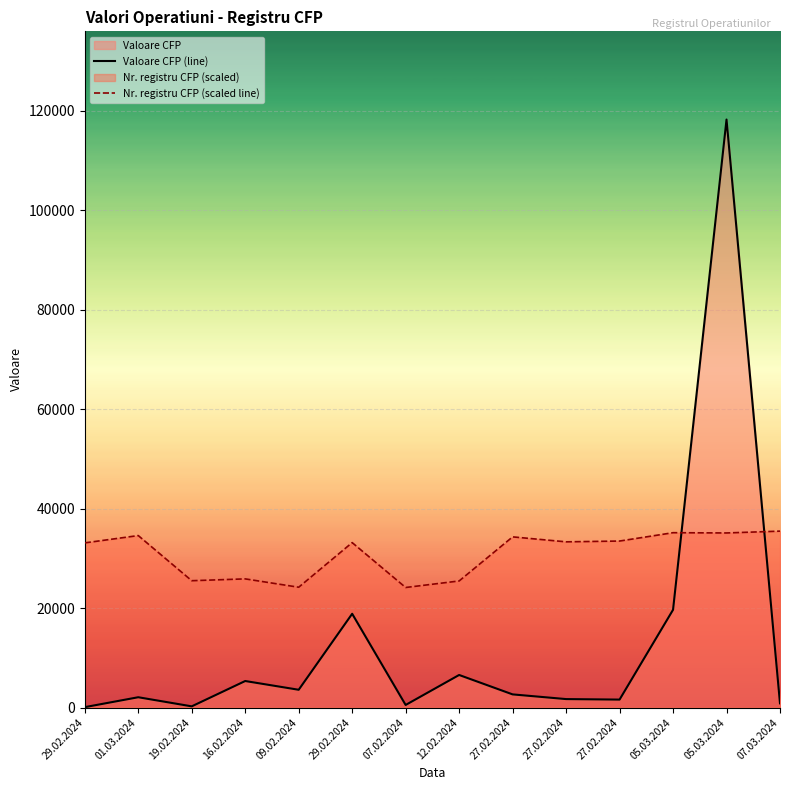

At which category does Valoare CFP (line) reach its first local peak?

01.03.2024